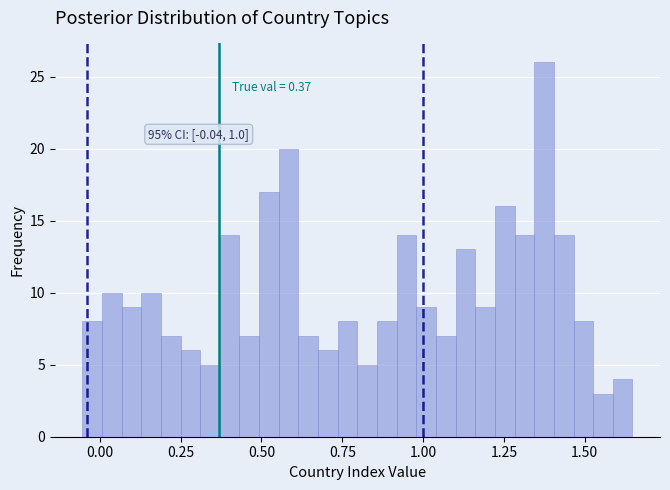

Around what value on the x-axis is the tallest bar? Give the approximate position of its centre, as read against the axis.

1.35